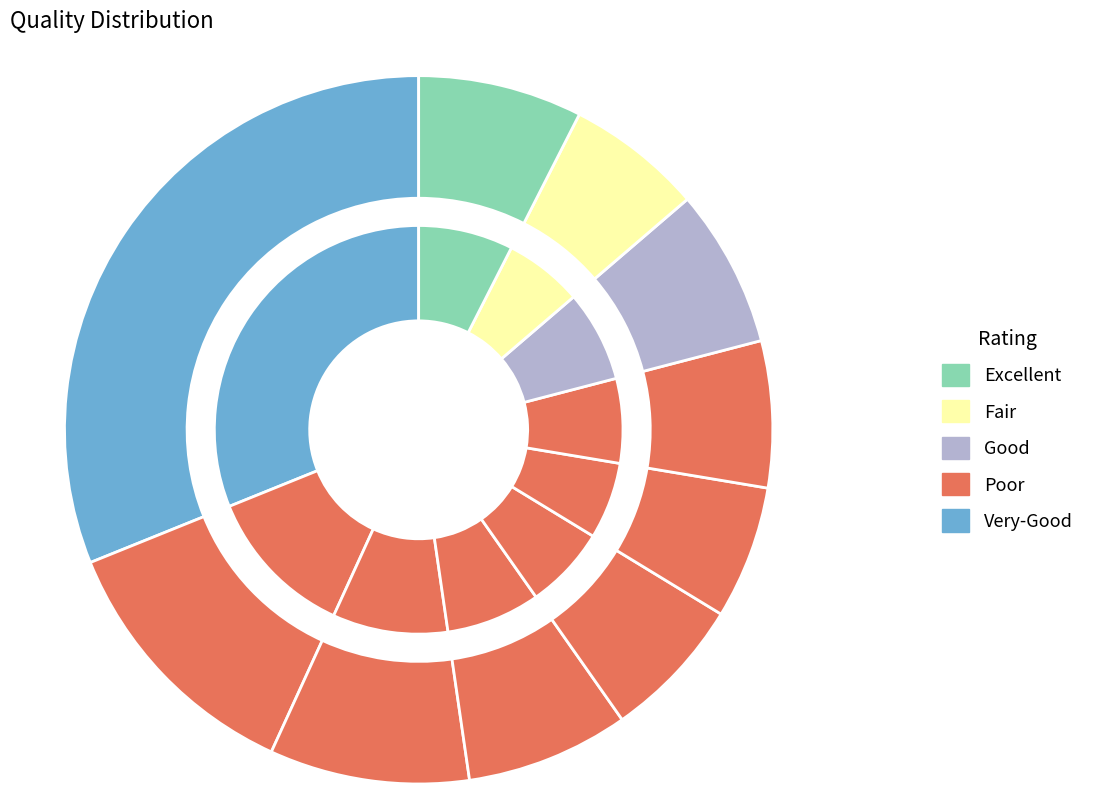

Is there a majority slice in this chart?

No